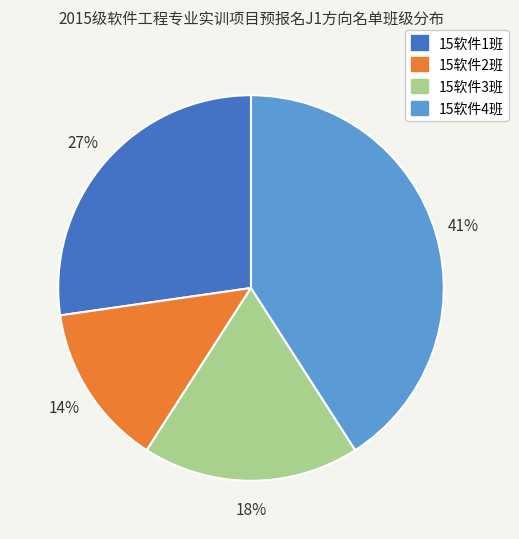

How many segments does this pie chart have?

4